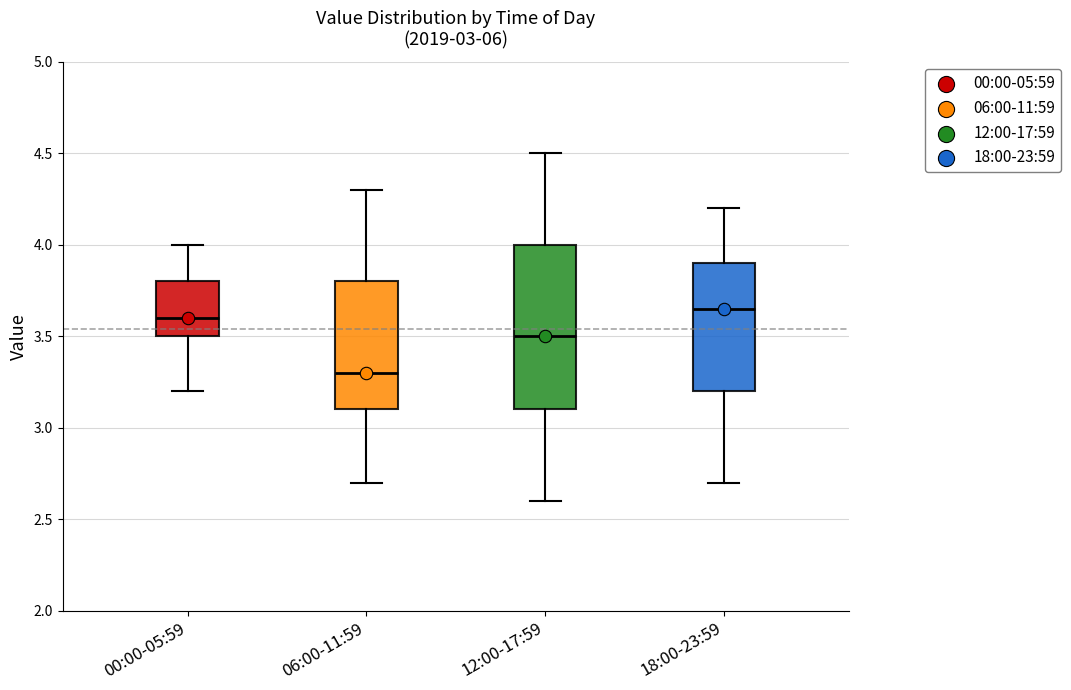

Reading left to right, read every box against the y-axis: the position of its median line, the range the box covers, and the ends of its whiskers. The values are not printed on the chart, so give them approximately, as read against the axis.

00:00-05:59: median 3.60, box 3.50 to 3.80, whiskers 3.20 to 4.00
06:00-11:59: median 3.30, box 3.10 to 3.80, whiskers 2.70 to 4.30
12:00-17:59: median 3.50, box 3.10 to 4.00, whiskers 2.60 to 4.50
18:00-23:59: median 3.65, box 3.20 to 3.90, whiskers 2.70 to 4.20